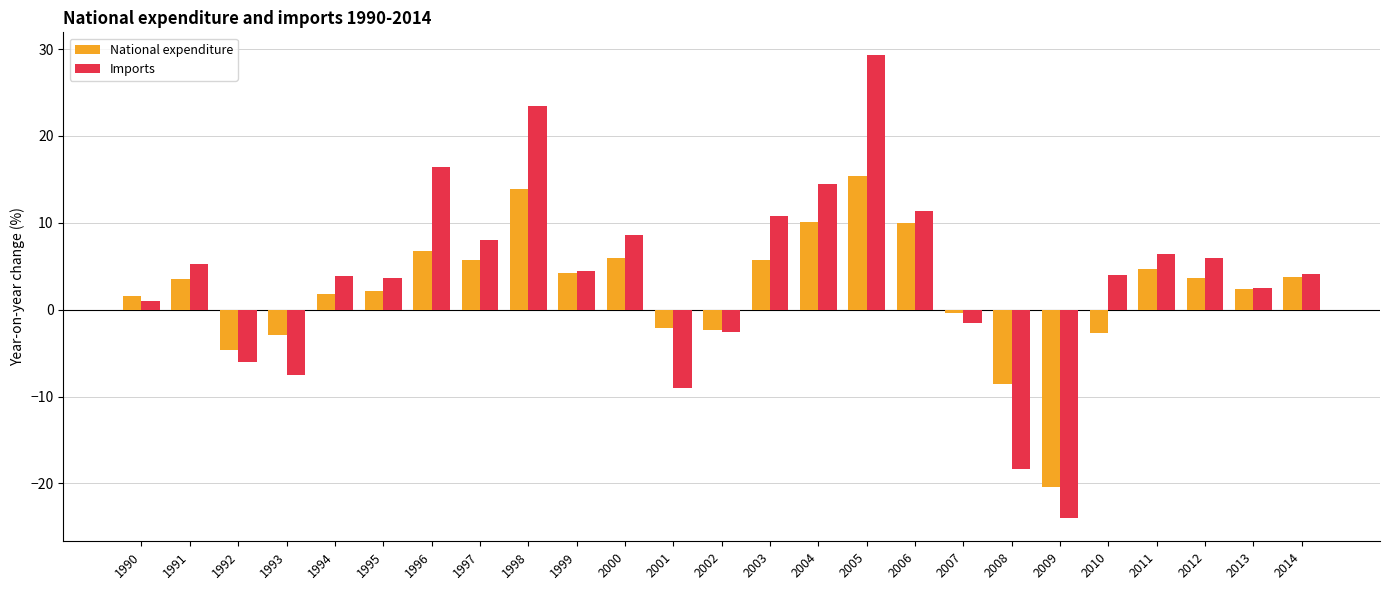

What is the smallest value displayed?

-24.0